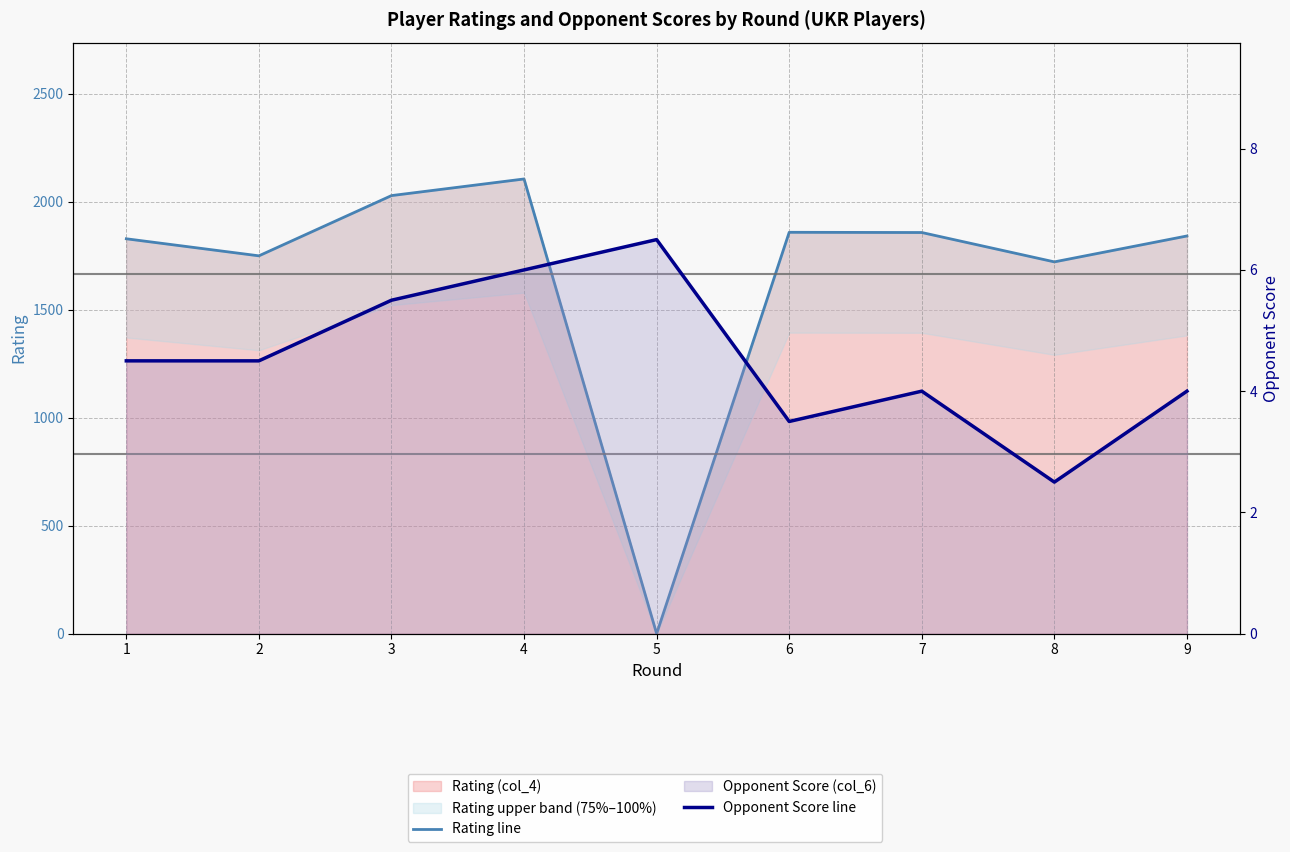

The value of Opponent Score line at 4 is 6.0. True or false?

True